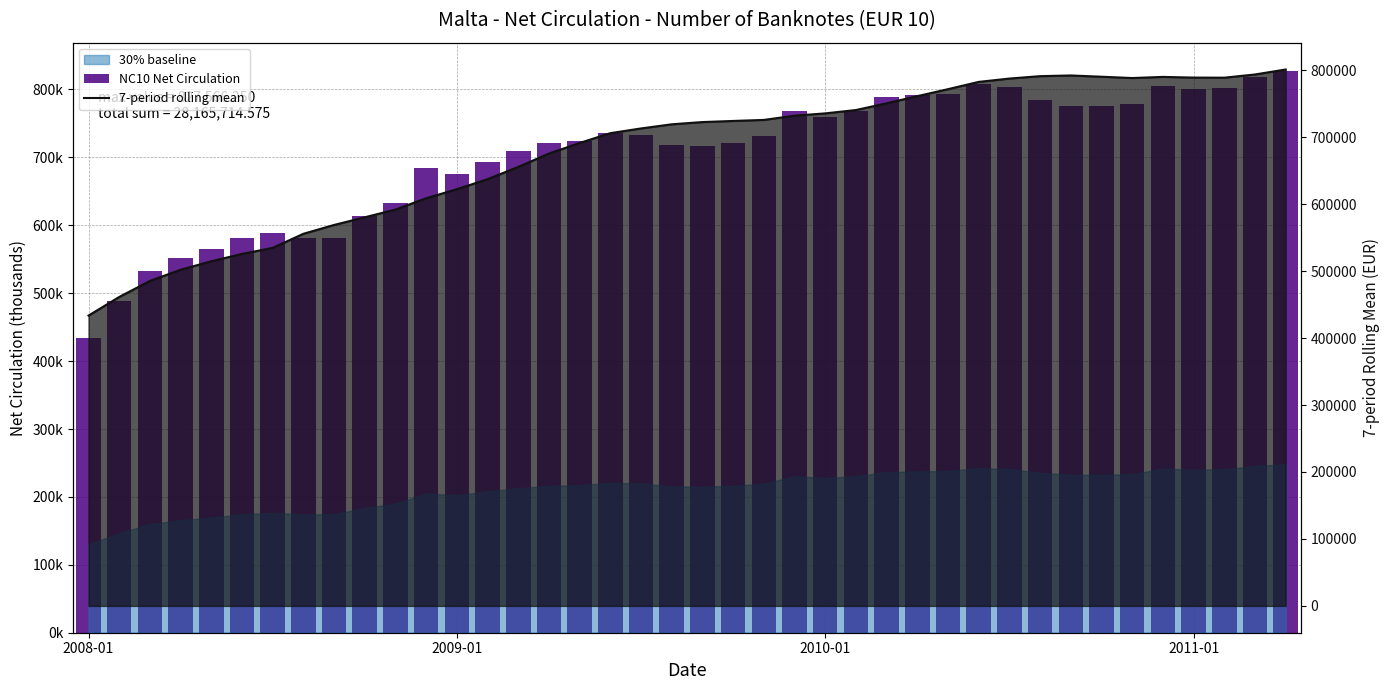

How many groups of bars are there?

40